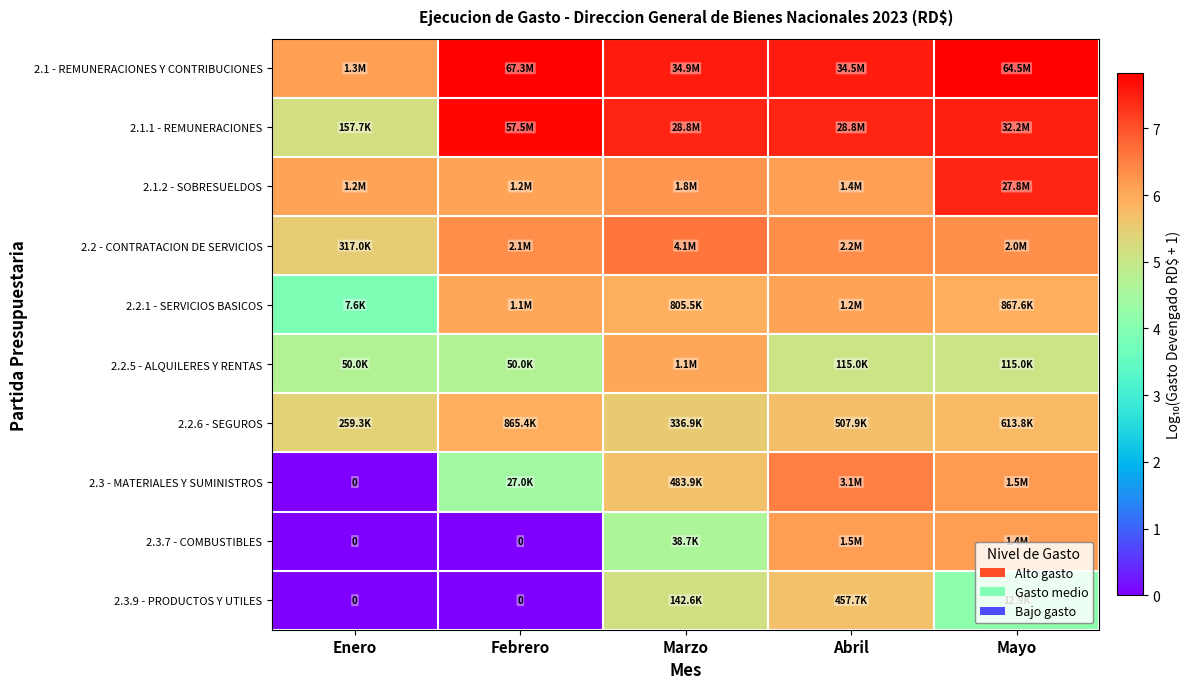

What is the lowest value of the 2.2.5 - ALQUILERES Y RENTAS series?

4.7